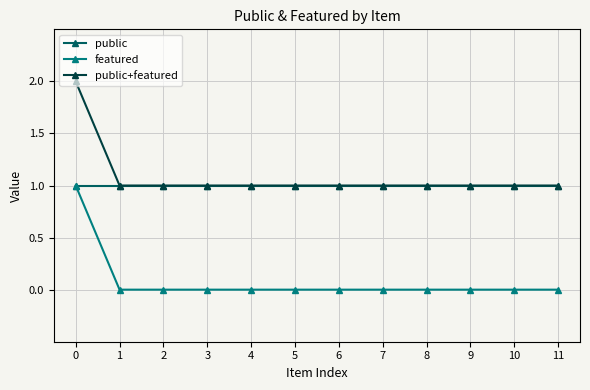

True or false: public+featured and featured intersect in this chart.

False